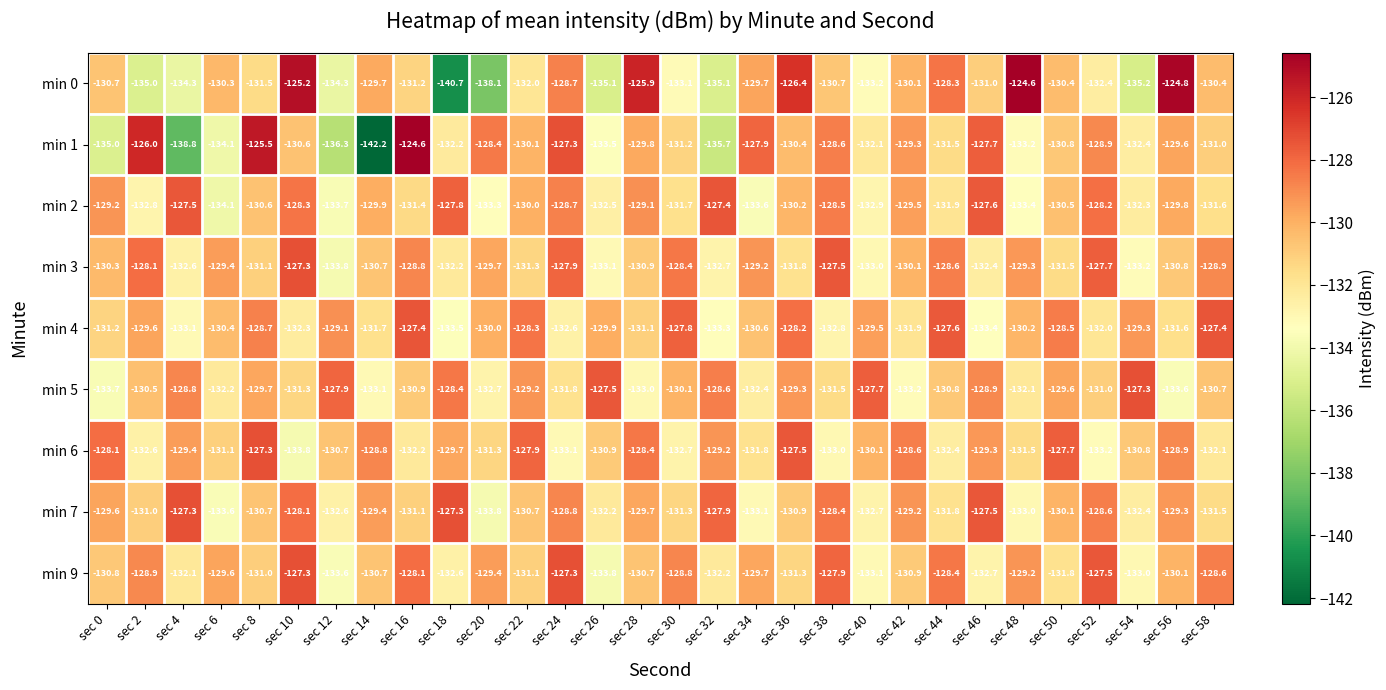

What is the sum of the min 0 values at sec 28 and sec 32?

-261.0